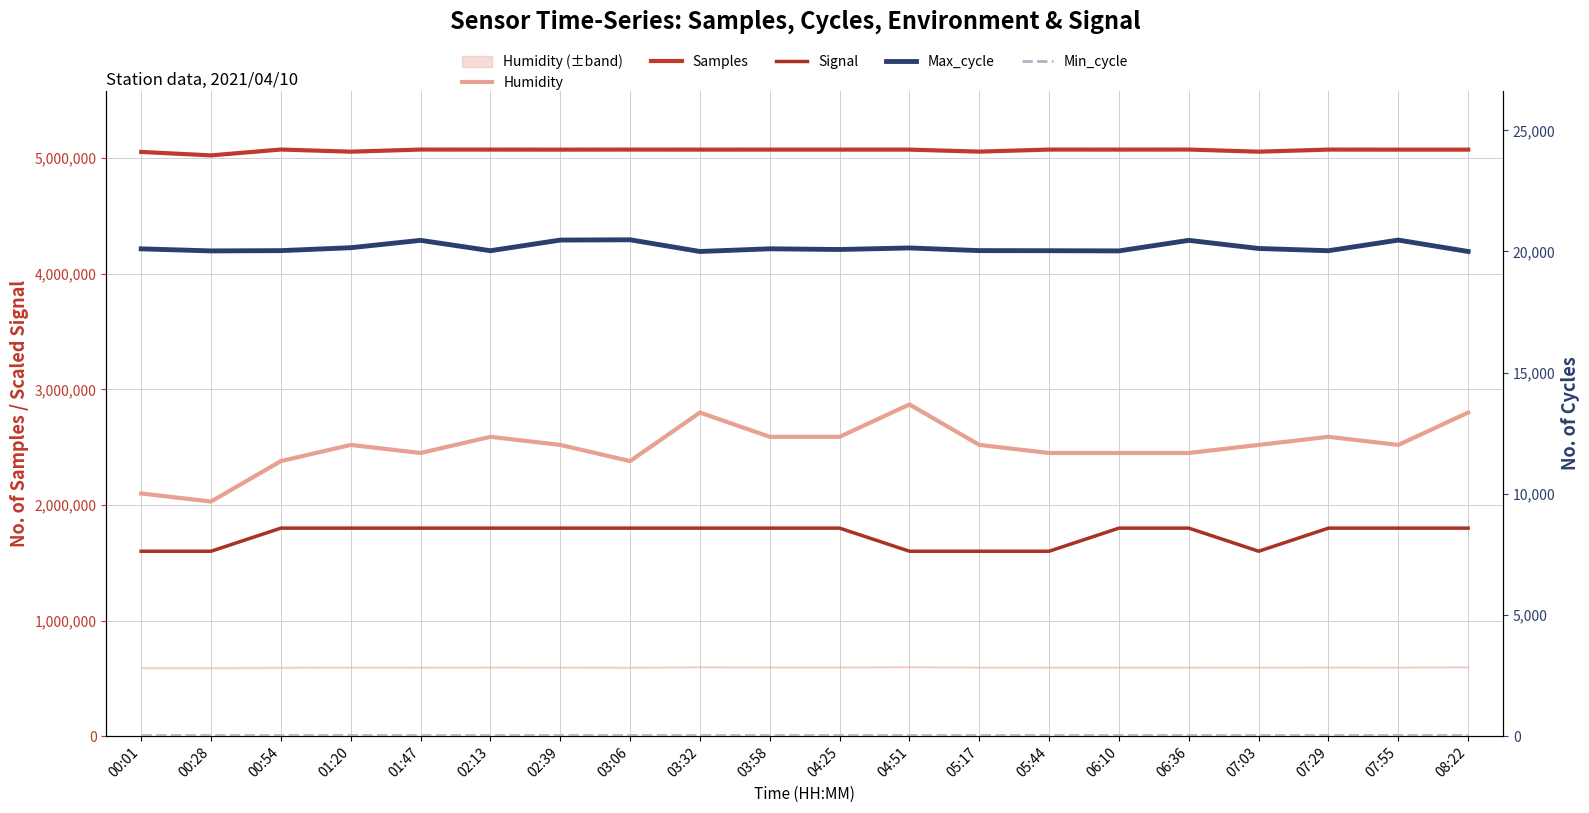

Is it true that Signal equals 557589.6 at 07:55?

False